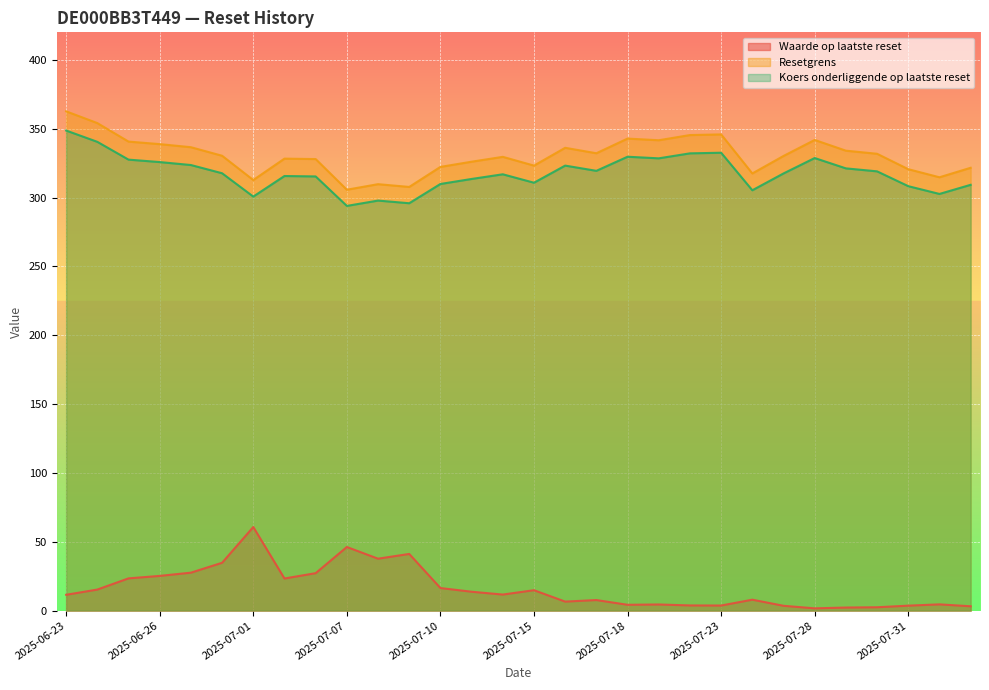

The Koers onderliggende op laatste reset series shows 323.2 at 2025-07-16. True or false?

True